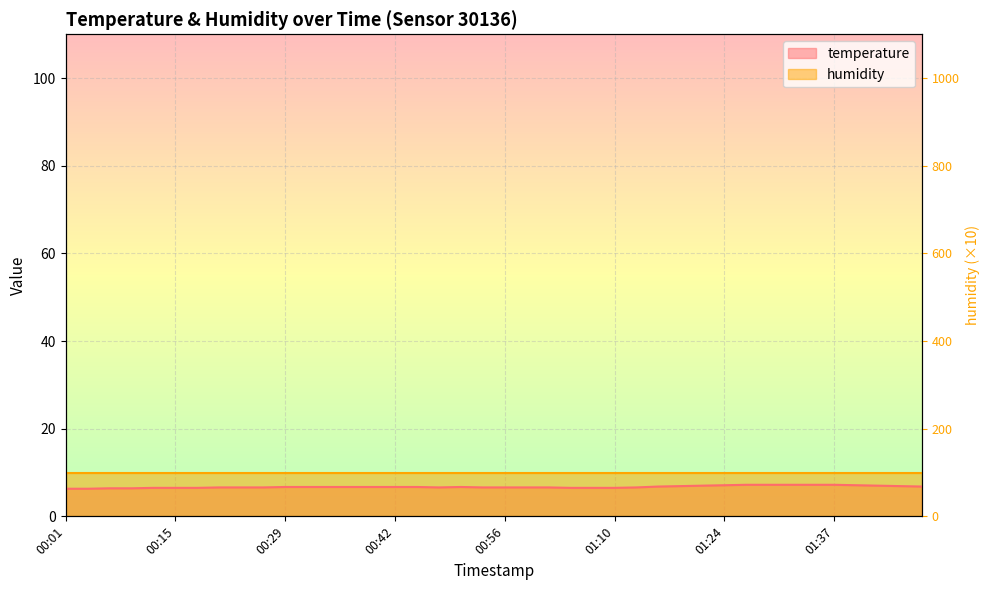

Reading left to right, list all the values displayed in this chart.

00:01=6.3	00:04=6.3	00:07=6.4	00:10=6.4	00:12=6.5	00:15=6.5	00:18=6.5	00:21=6.6	00:23=6.6	00:26=6.6	00:29=6.7	00:32=6.7	00:34=6.7	00:37=6.7	00:40=6.7	00:42=6.7	00:45=6.7	00:48=6.6	00:51=6.7	00:53=6.6	00:56=6.6	00:59=6.6	01:02=6.6	01:04=6.5	01:07=6.5	01:10=6.5	01:13=6.6	01:15=6.8	01:18=6.9	01:21=7.0	01:24=7.1	01:26=7.2	01:29=7.2	01:32=7.2	01:35=7.2	01:37=7.2	01:40=7.1	01:43=7.0	01:46=6.9	01:49=6.8